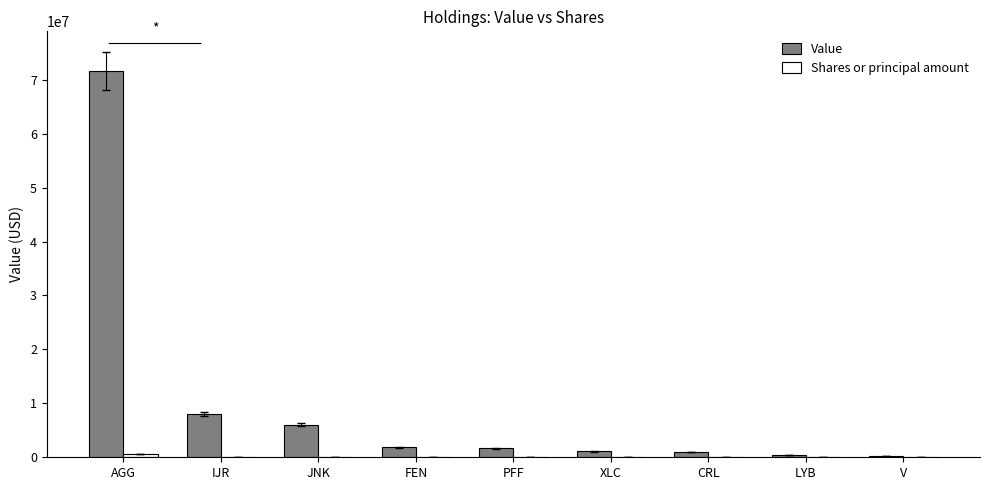

Which label corresponds to the largest value in the chart?

AGG